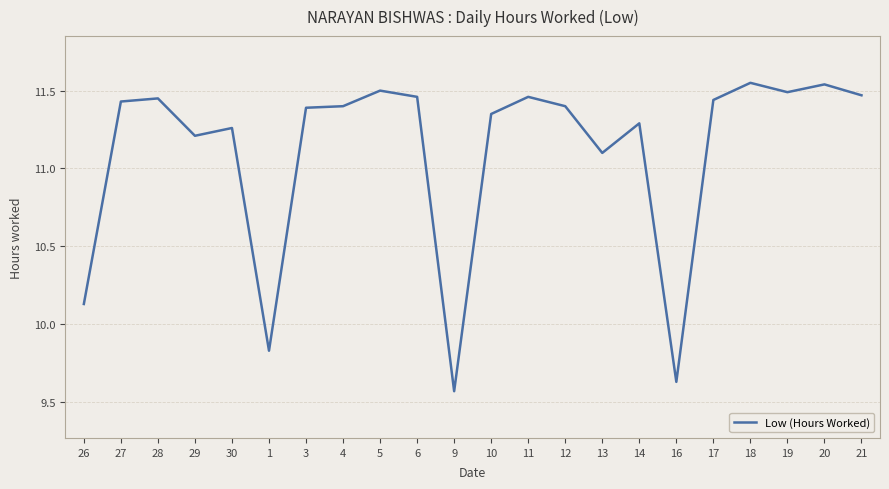

Count the number of values greater than 11.

18